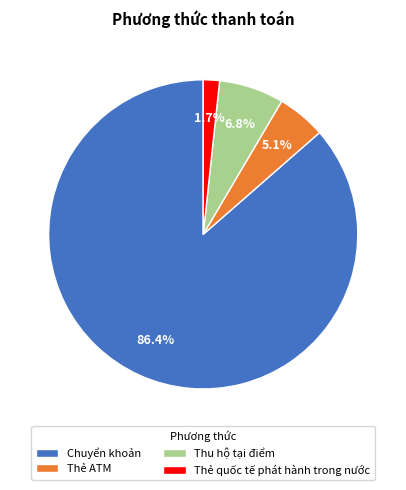

Combined, what portion of the pie is Thẻ quốc tế phát hành trong nước and Thu hộ tại điểm?

8.5%